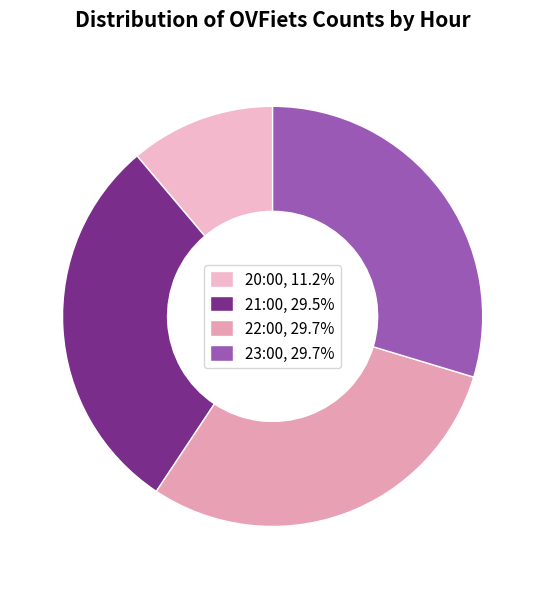

Between 22:00 and 23:00, which is larger?

22:00